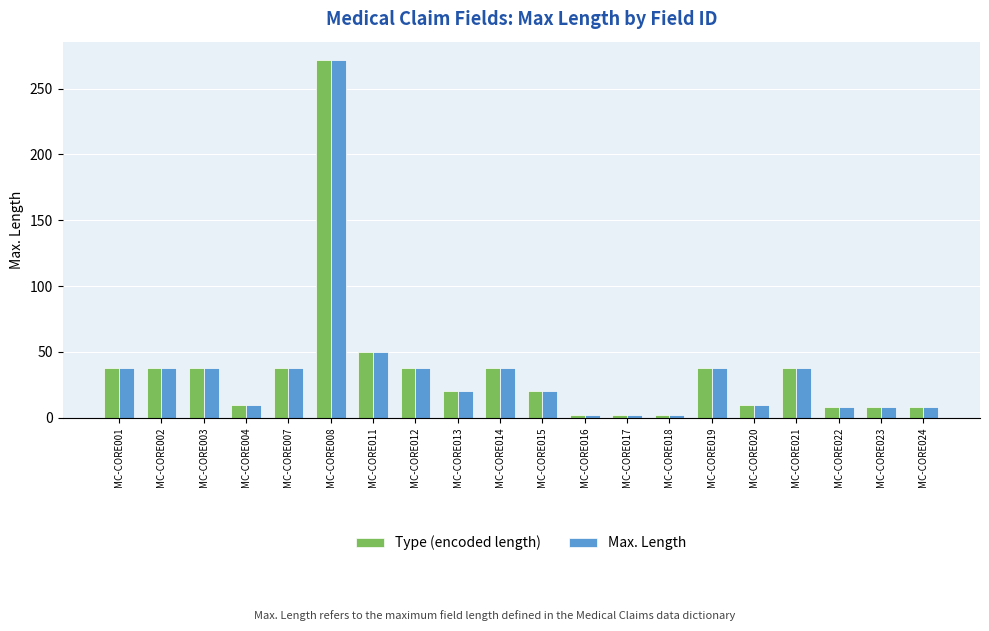

What is the difference between the maximum and minimum values in the Max. Length series?

270